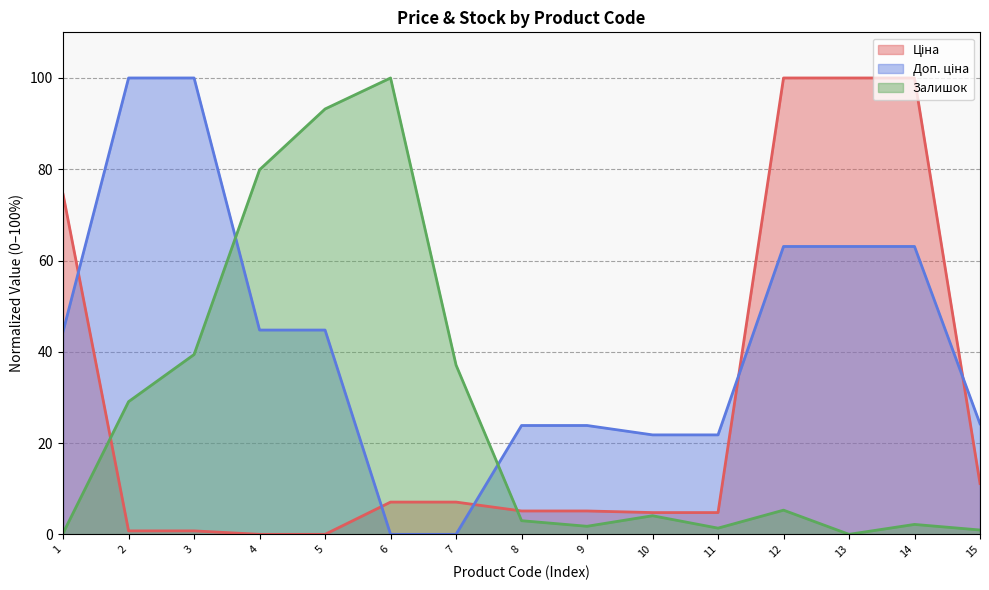

At how many categories does at least one series exceed 49?

9